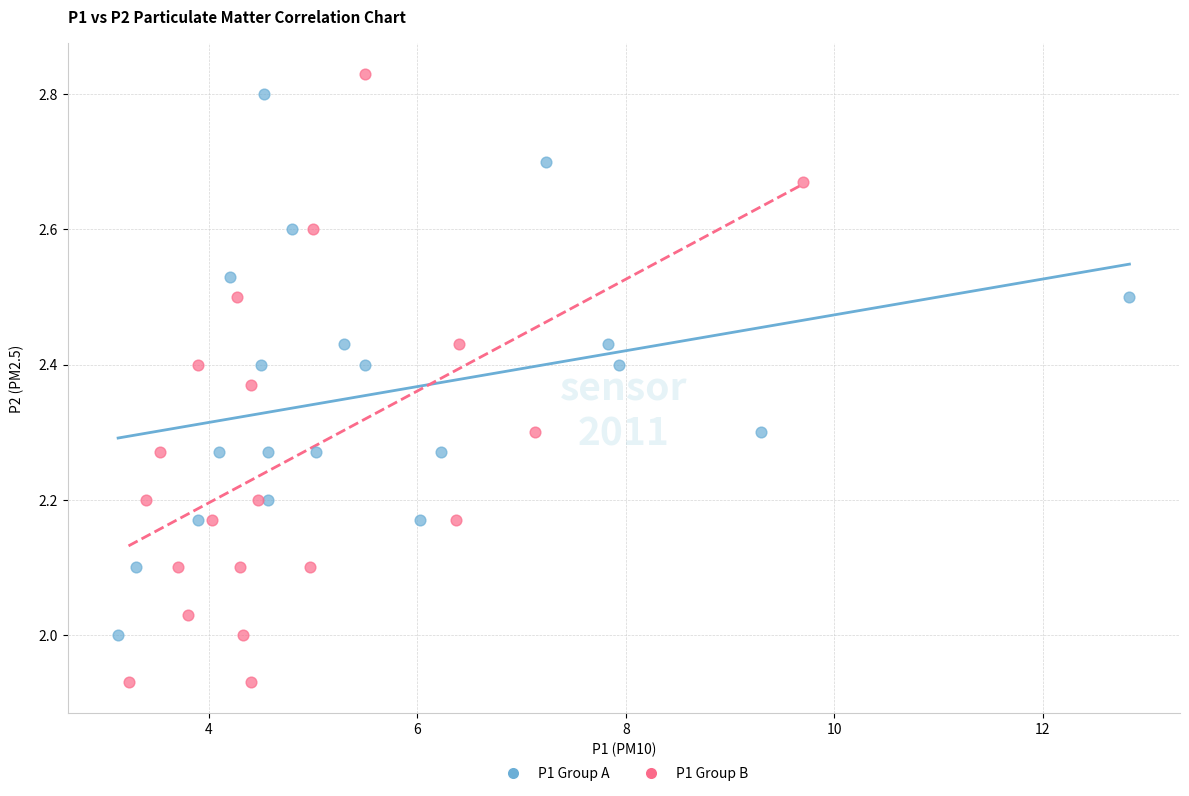

Which series has the widest spread of Y values?

P1 Group B